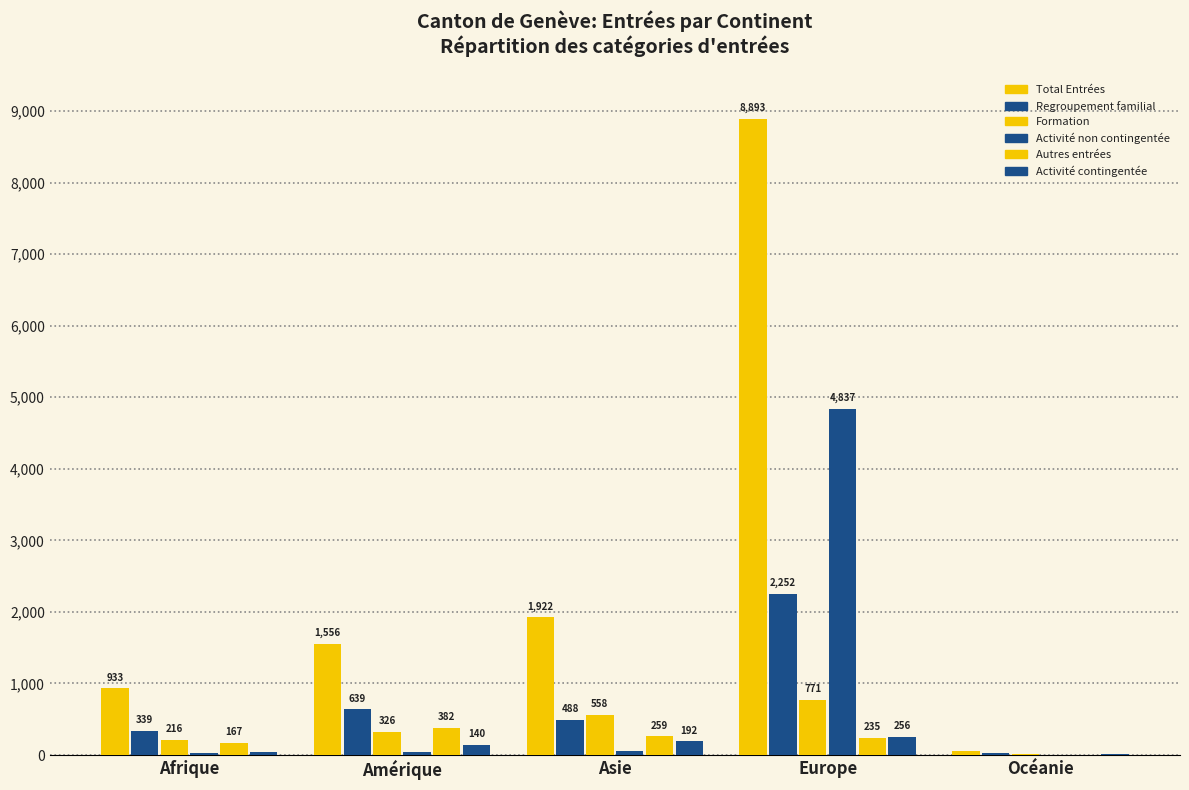

What is the difference between the Formation values at Amérique and Europe?

445